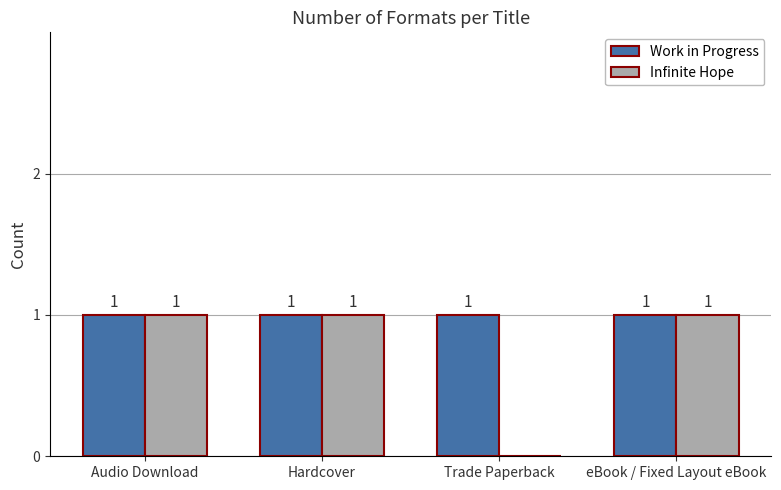

Is it true that Infinite Hope equals 2 at eBook / Fixed Layout eBook?

False